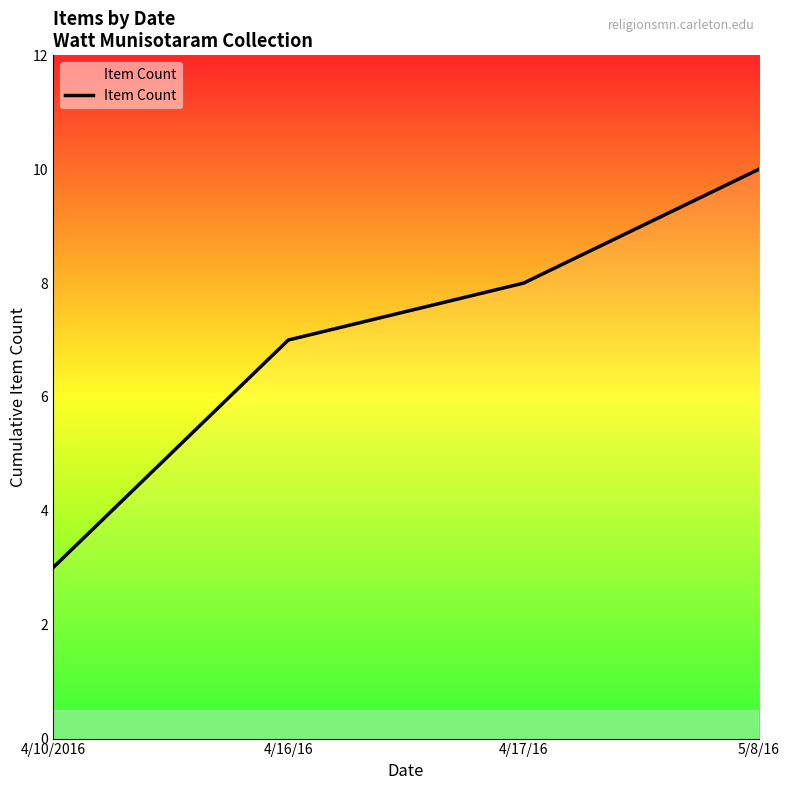

How many series are shown in this chart?

1